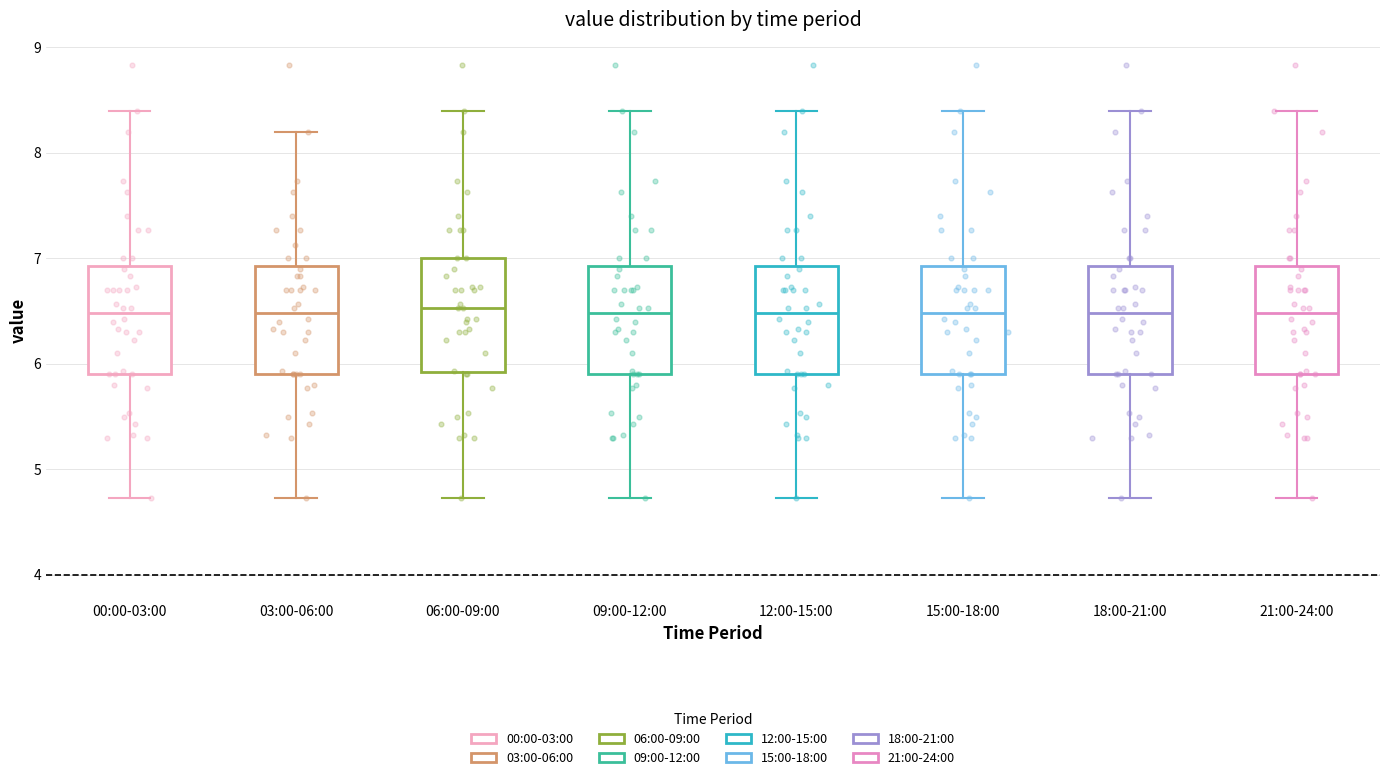

Where does the lower whisker of the box for 00:00-03:00 end on the y-axis? The values are not printed on the chart, so give them approximately, as read against the axis.

4.7